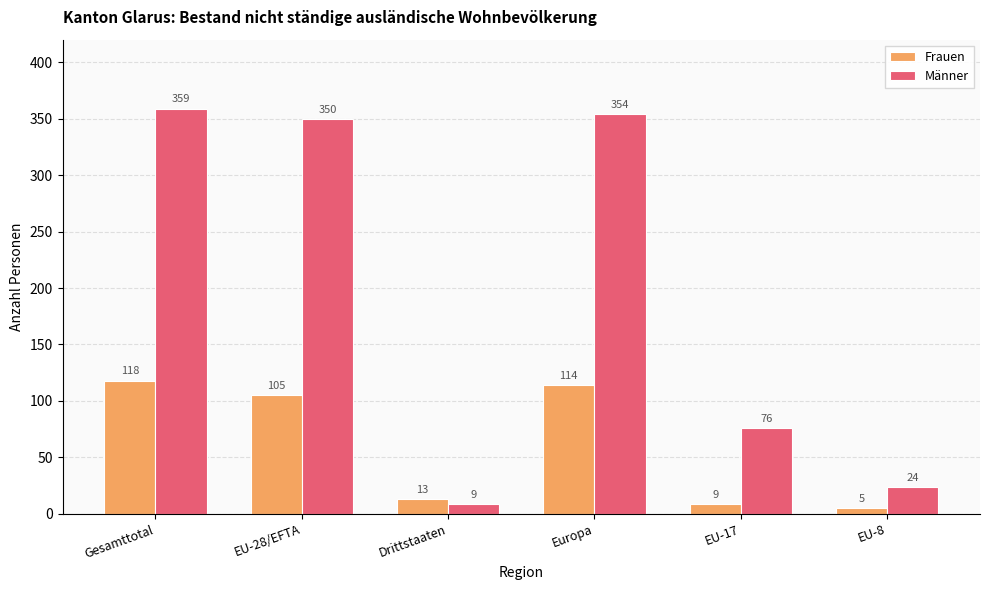

Which series has the largest total across all categories?

Männer